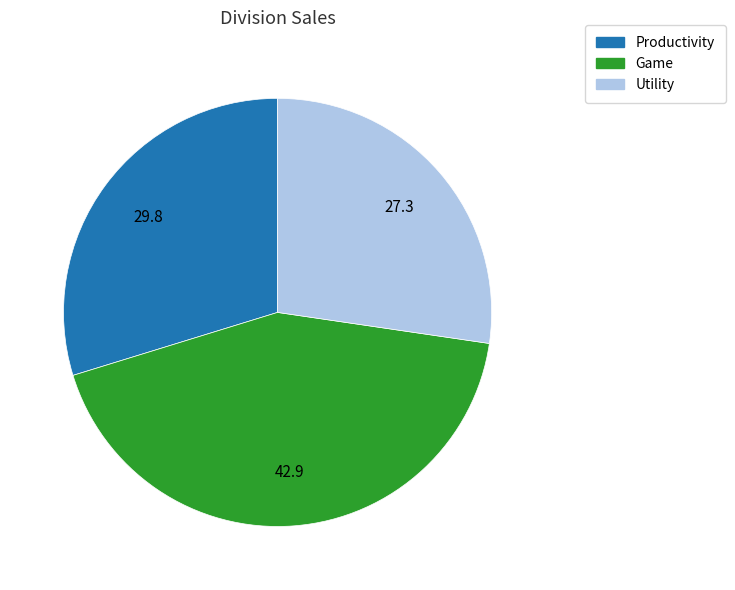

Do Productivity and Utility together represent more than half of the pie?

Yes